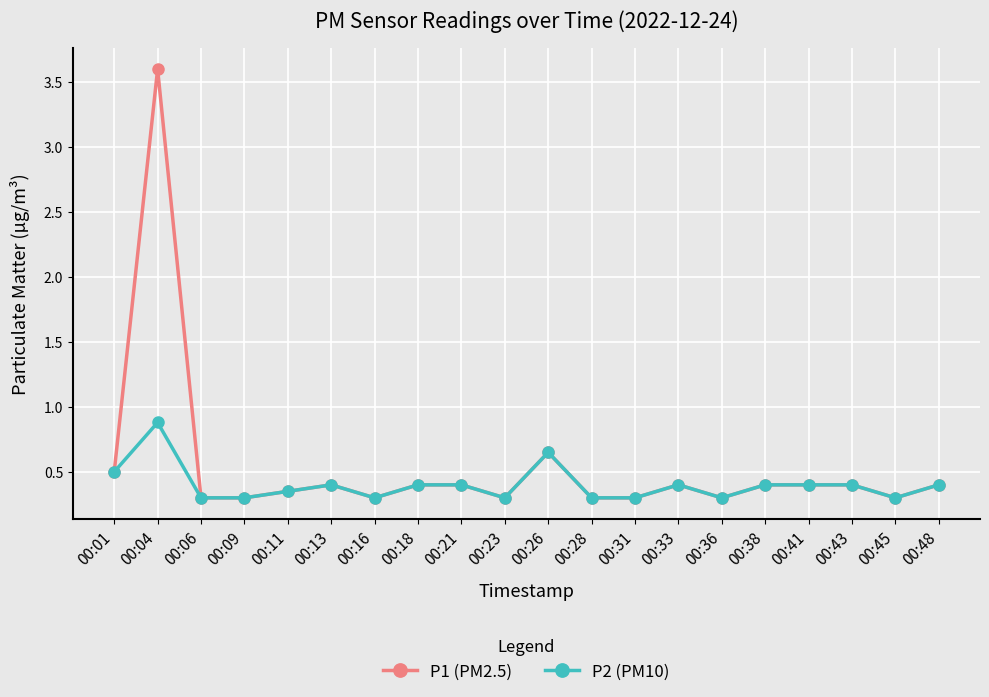

What are all the series names shown in the legend?

P1 (PM2.5), P2 (PM10)